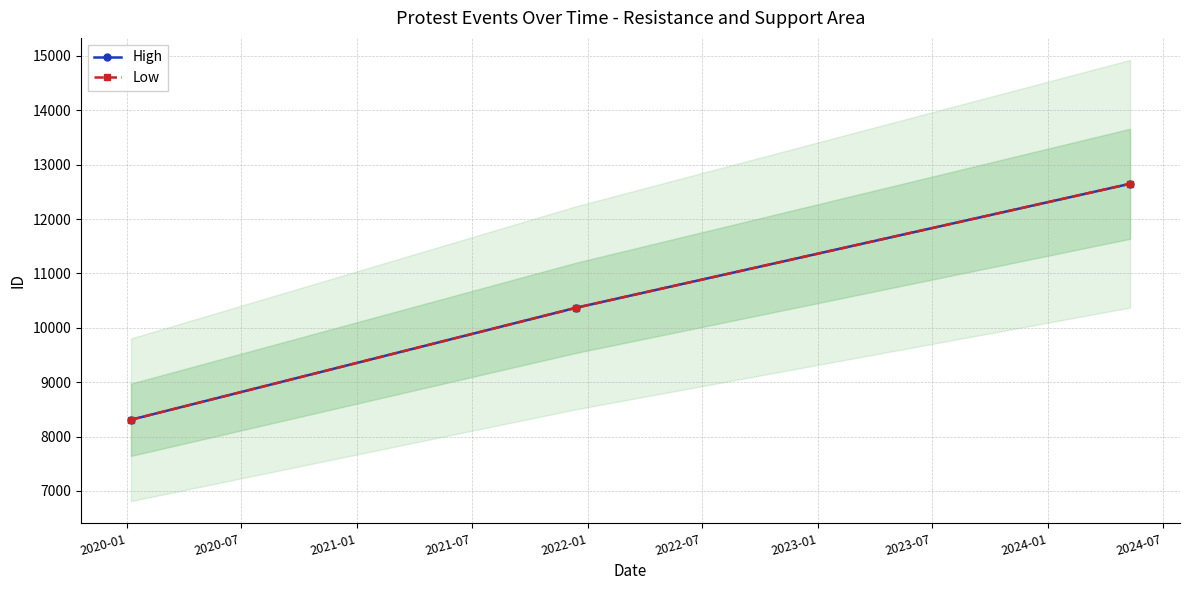

What are all the series names shown in the legend?

High, Low